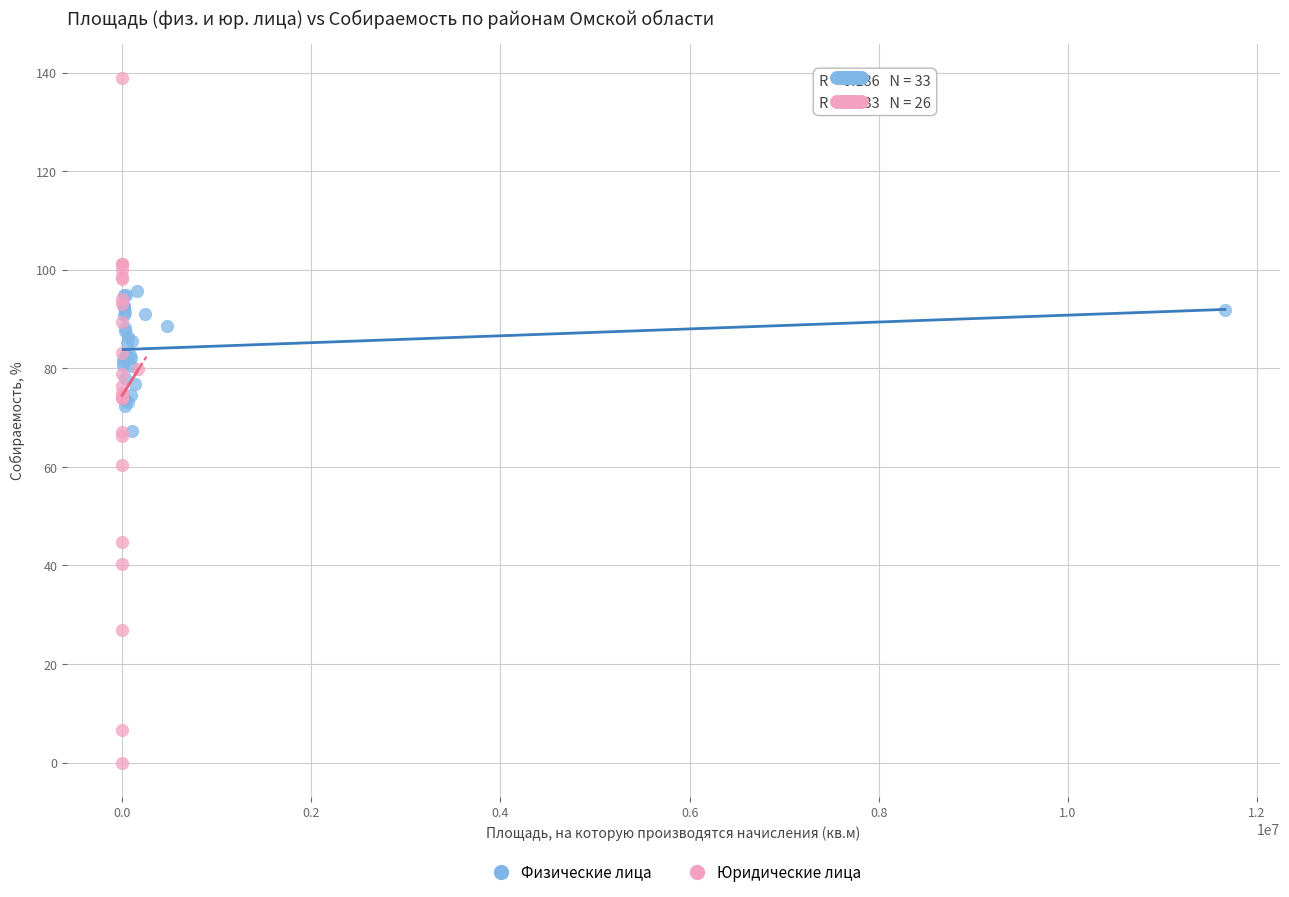

Which series reaches the minimum Y coordinate?

Юридические лица